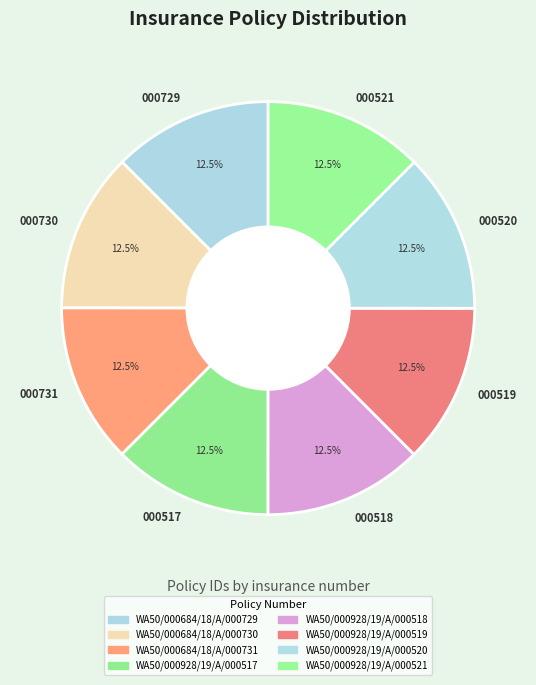

Combined, what portion of the pie is 000521 and 000518?

25.0%